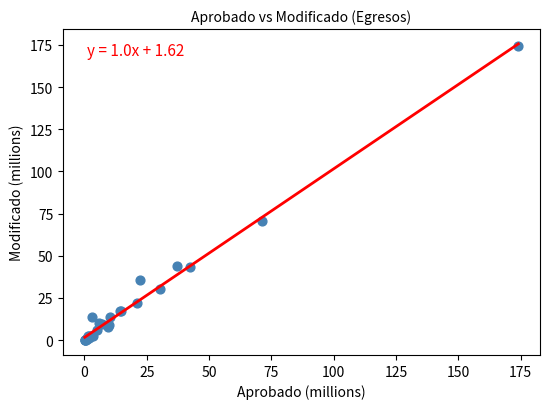

What Y value in the scatter plot is closest to 87?

70.6